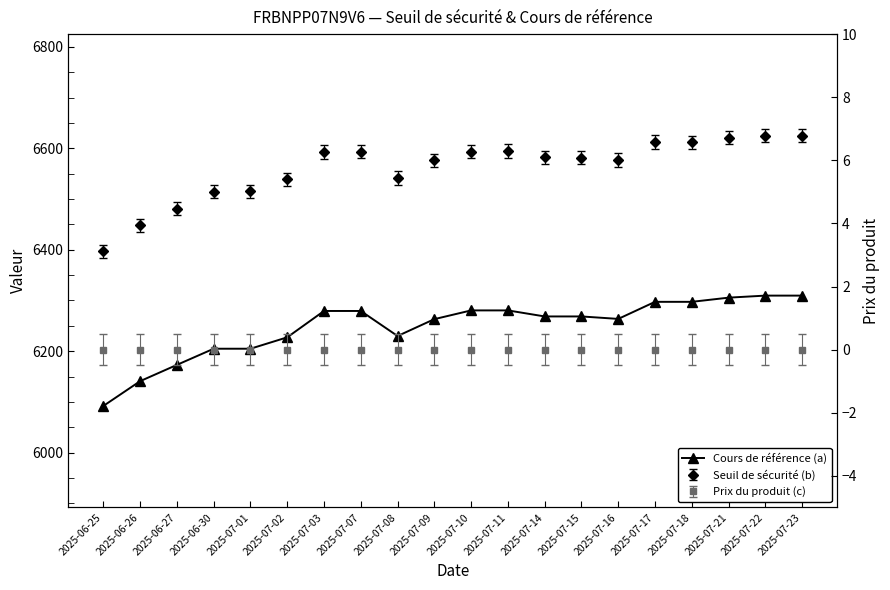

Rank the categories by value from highest to lowest.

2025-07-22, 2025-07-23, 2025-07-21, 2025-07-17, 2025-07-18, 2025-07-10, 2025-07-11, 2025-07-03, 2025-07-07, 2025-07-14, 2025-07-15, 2025-07-16, 2025-07-09, 2025-07-08, 2025-07-02, 2025-06-30, 2025-07-01, 2025-06-27, 2025-06-26, 2025-06-25